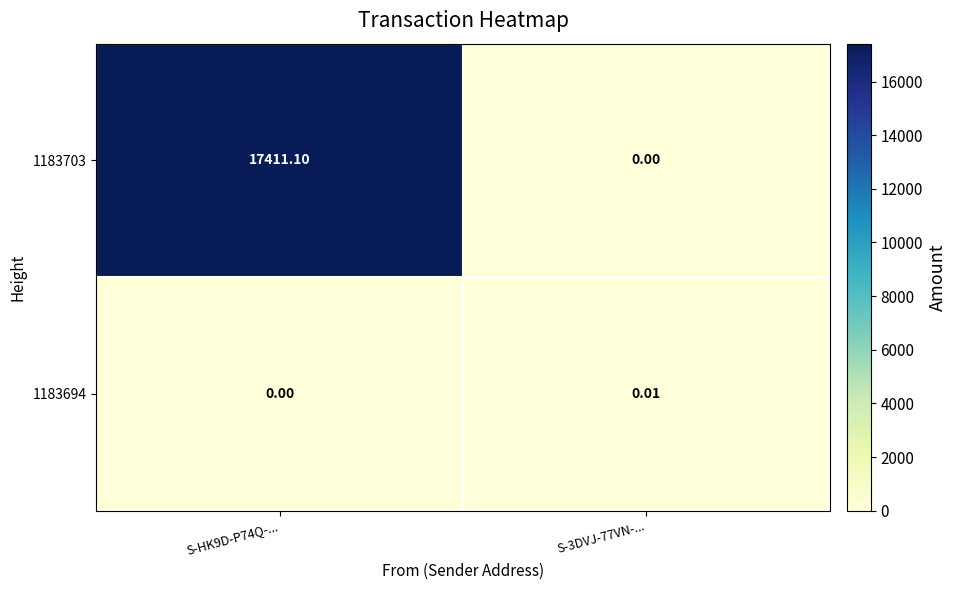

Is the value of 1183703 at S-3DVJ-77VN-... greater than the value of 1183694 at S-3DVJ-77VN-...?

No